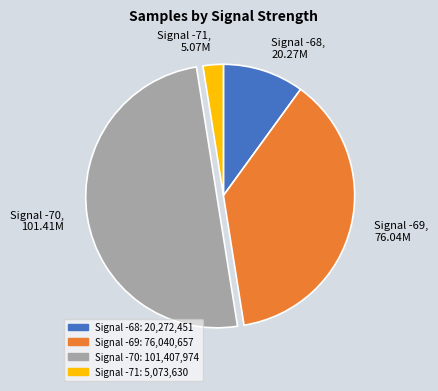

Count the number of slices in the pie.

4